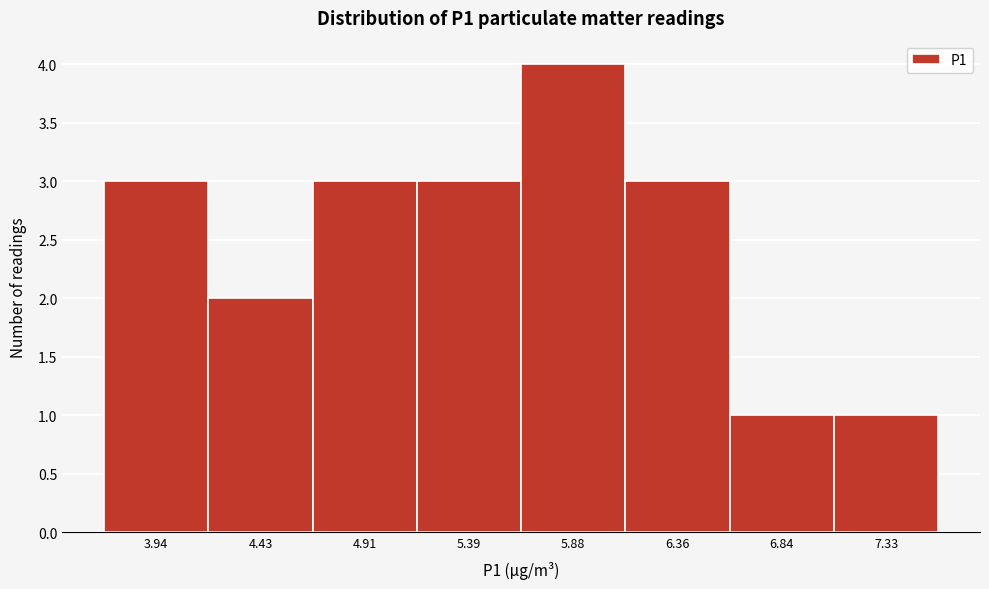

Over which range of the x-axis is the bar tallest?

5.65 to 6.10